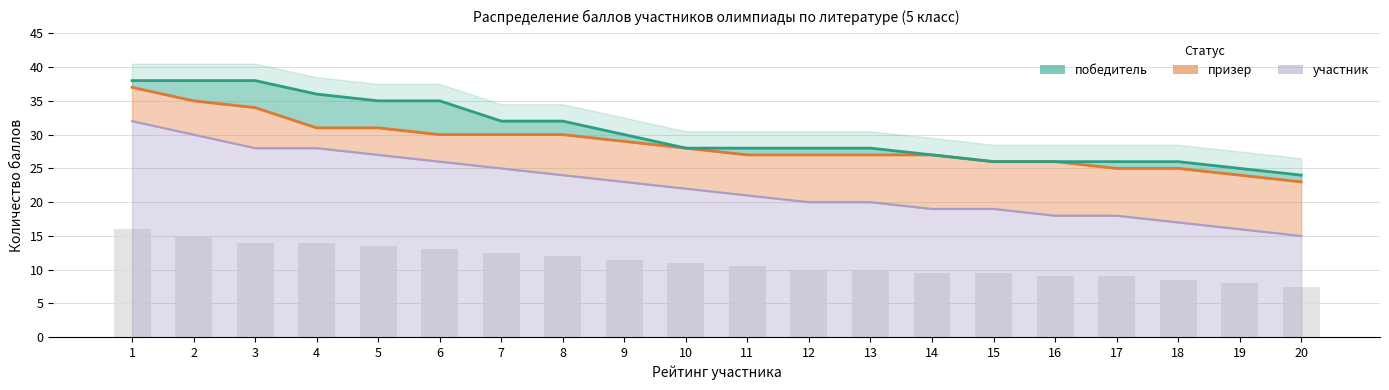

What is the sum of the участник values at 2 and 18?

47